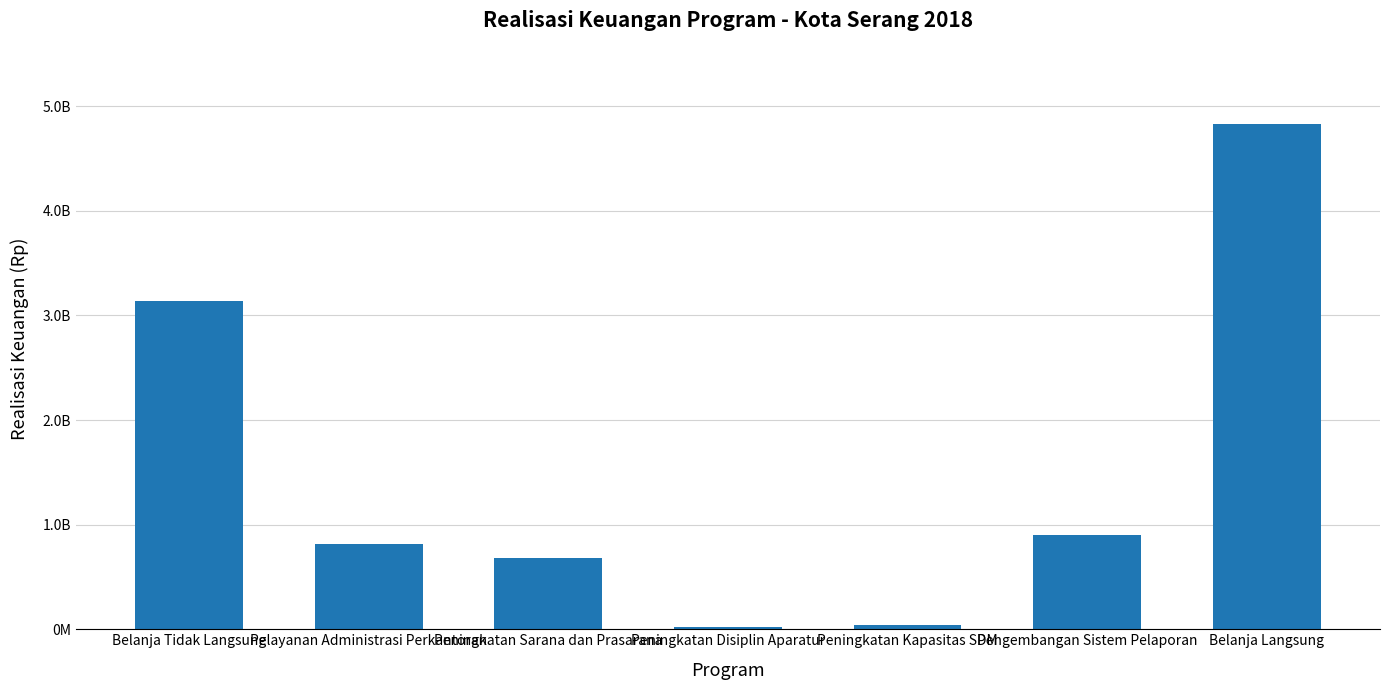

What value does the data have at Pelayanan Administrasi Perkantoran, to the nearest 100?

815086800